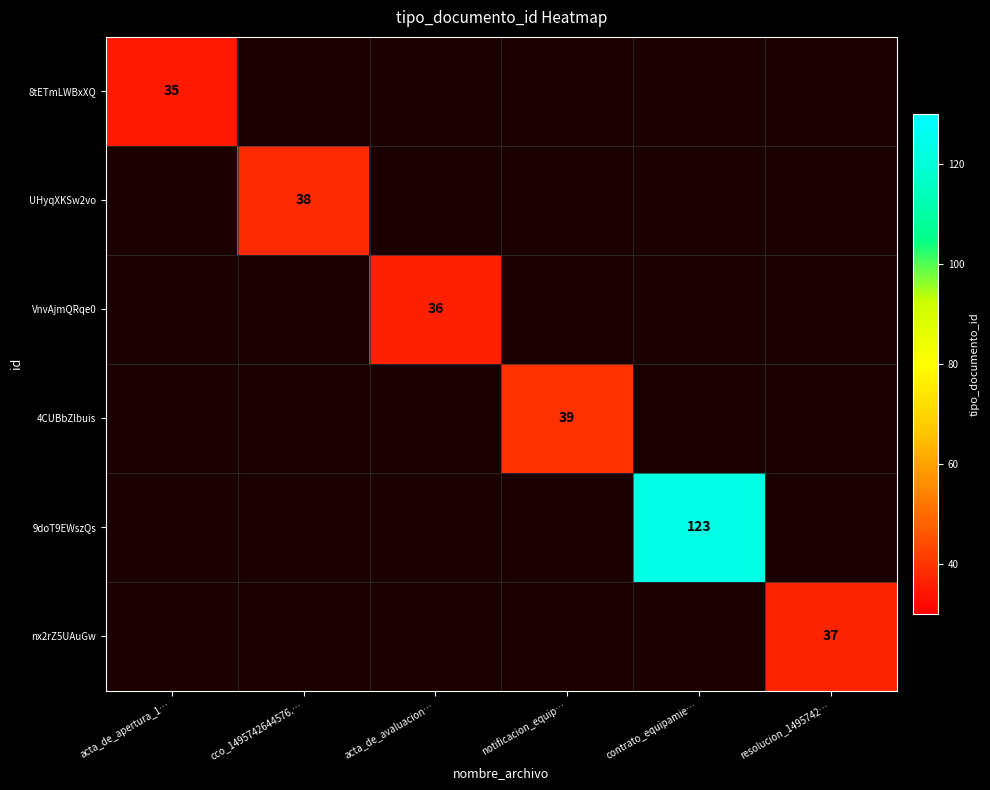

Is it true that 8tETmLWBxXQ equals 35 at acta_de_apertura_1…?

True